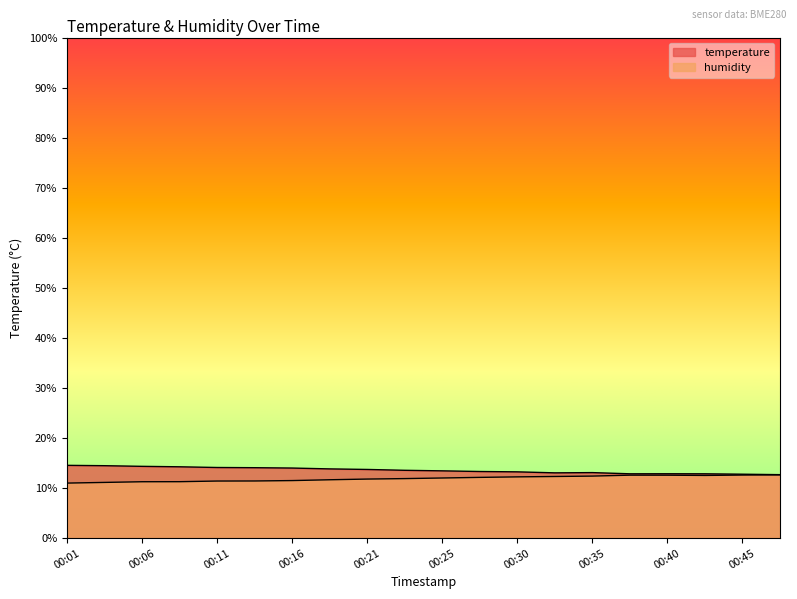

What is the sum of the temperature values at 00:06 and 00:40?

27.2